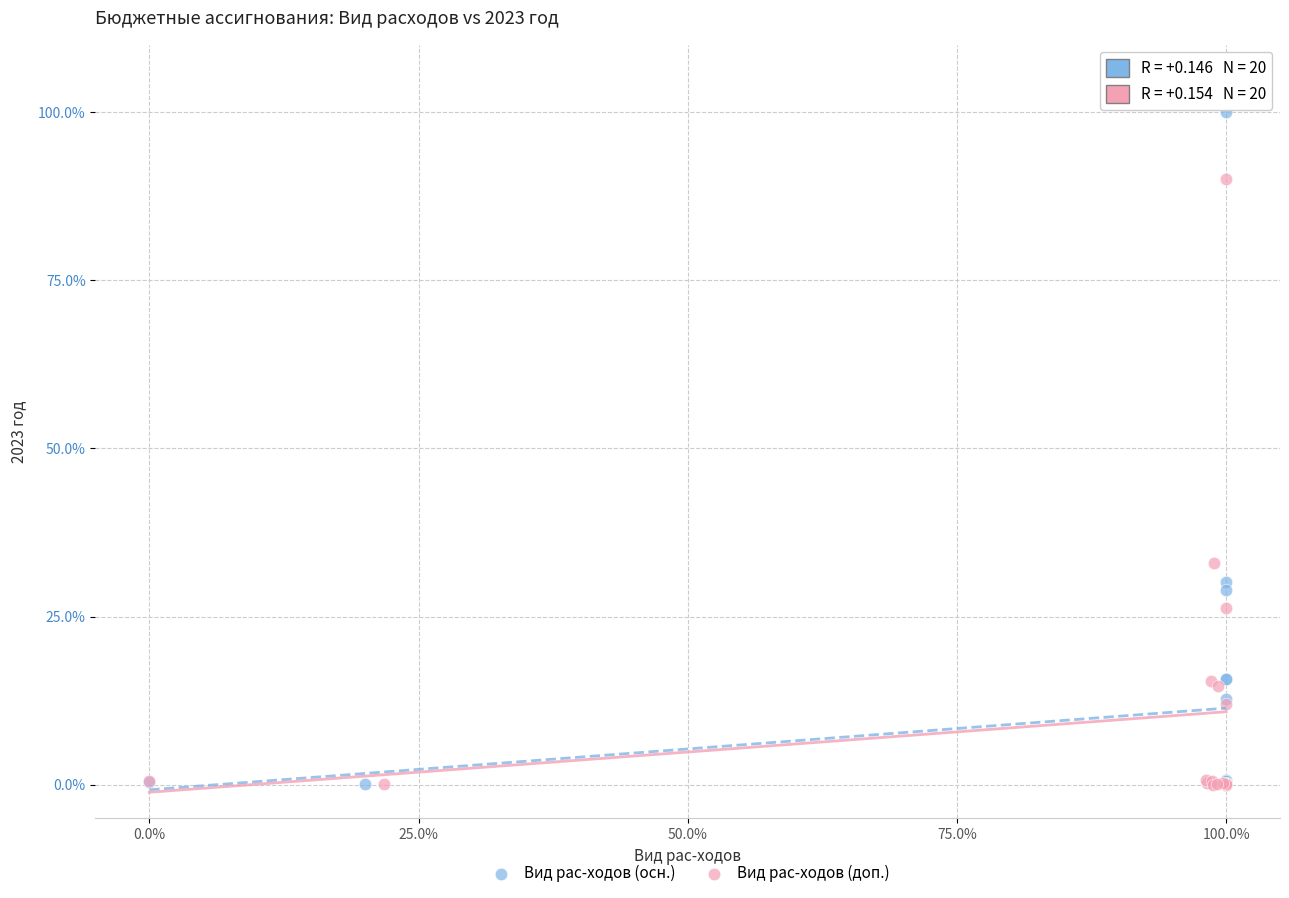

Which series reaches the maximum Y coordinate?

Вид рас-ходов (осн.)